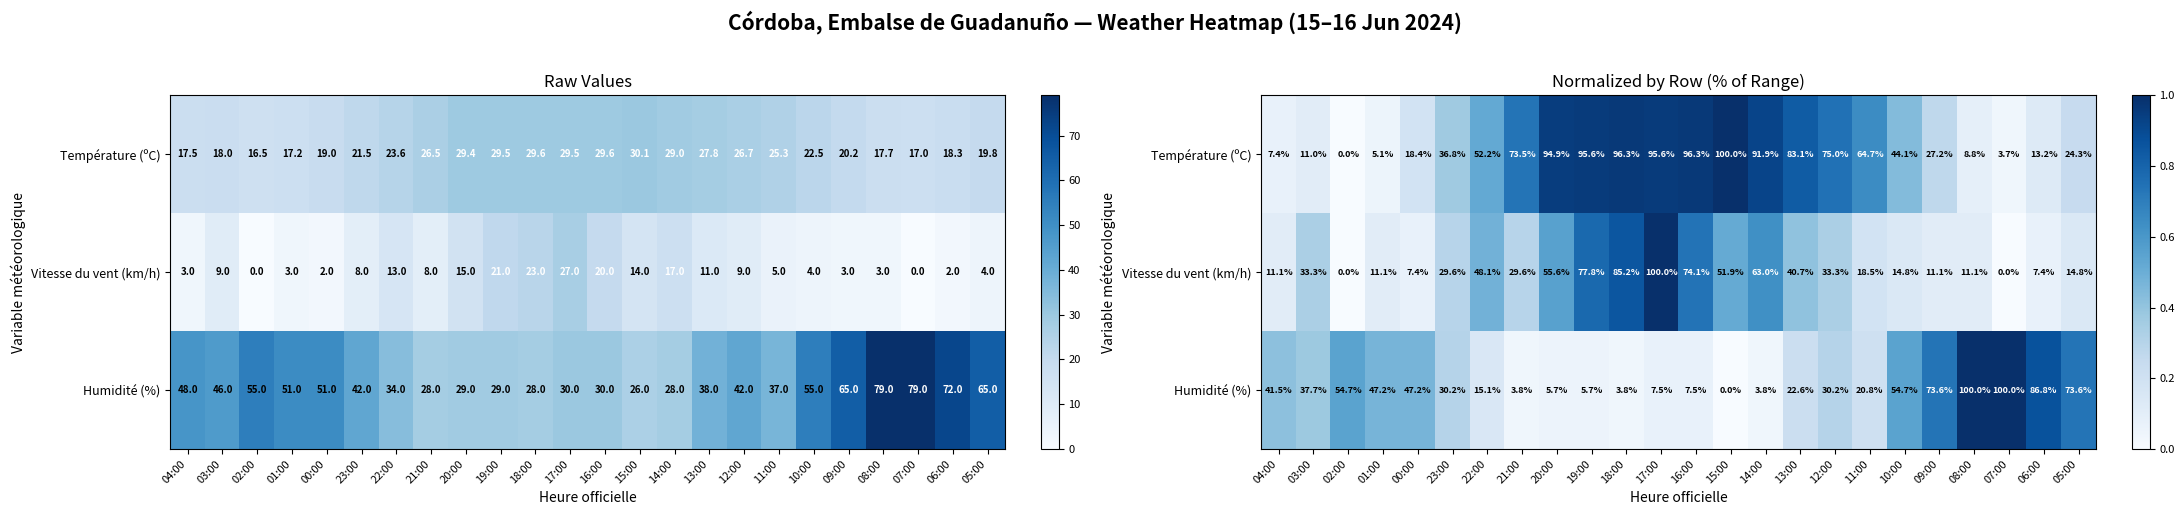

True or false: Vitesse du vent (km/h) has a value of 0.0 at 08:00.

False